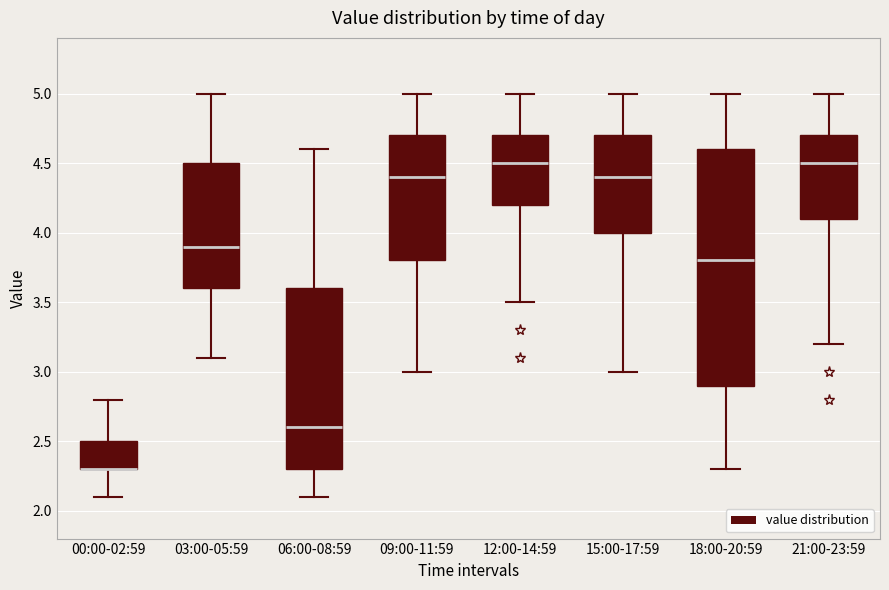

Reading left to right, read every box against the y-axis: the position of its median line, the range the box covers, and the ends of its whiskers. The values are not printed on the chart, so give them approximately, as read against the axis.

00:00-02:59: median 2.3 (drawn on the box's lower edge), box 2.3 to 2.5, whiskers 2.1 to 2.8
03:00-05:59: median 3.9, box 3.6 to 4.5, whiskers 3.1 to 5.0
06:00-08:59: median 2.6, box 2.3 to 3.6, whiskers 2.1 to 4.6
09:00-11:59: median 4.4, box 3.8 to 4.7, whiskers 3.0 to 5.0
12:00-14:59: median 4.5, box 4.2 to 4.7, whiskers 3.5 to 5.0
15:00-17:59: median 4.4, box 4.0 to 4.7, whiskers 3.0 to 5.0
18:00-20:59: median 3.8, box 2.9 to 4.6, whiskers 2.3 to 5.0
21:00-23:59: median 4.5, box 4.1 to 4.7, whiskers 3.2 to 5.0